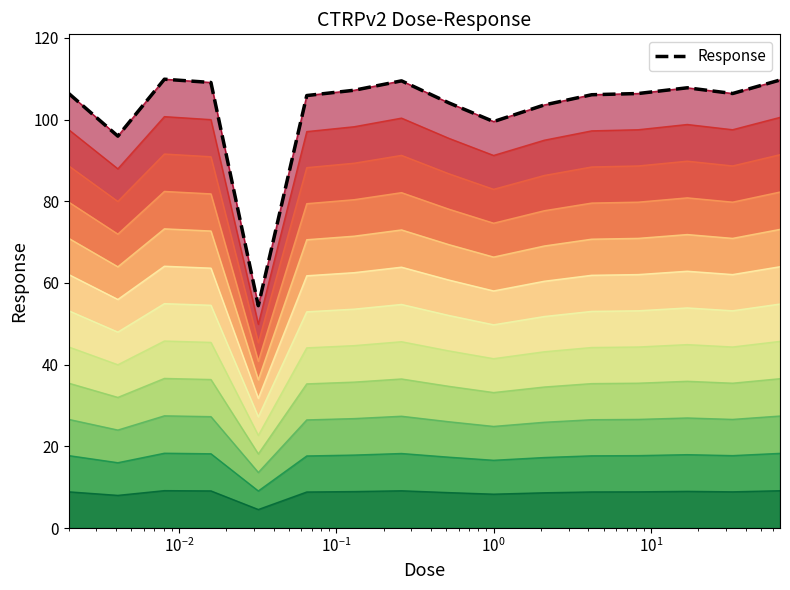

How many distinct data groups are displayed?

1